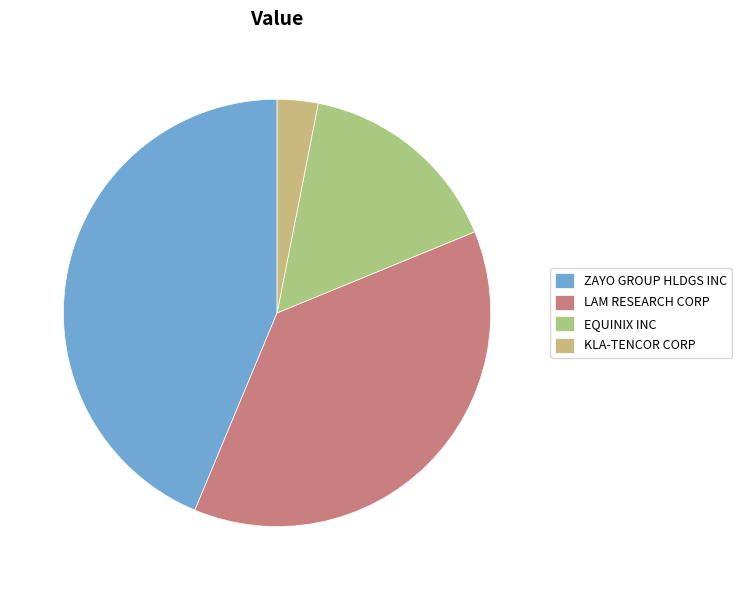

Rank the categories by value from lowest to highest.

KLA-TENCOR CORP, EQUINIX INC, LAM RESEARCH CORP, ZAYO GROUP HLDGS INC